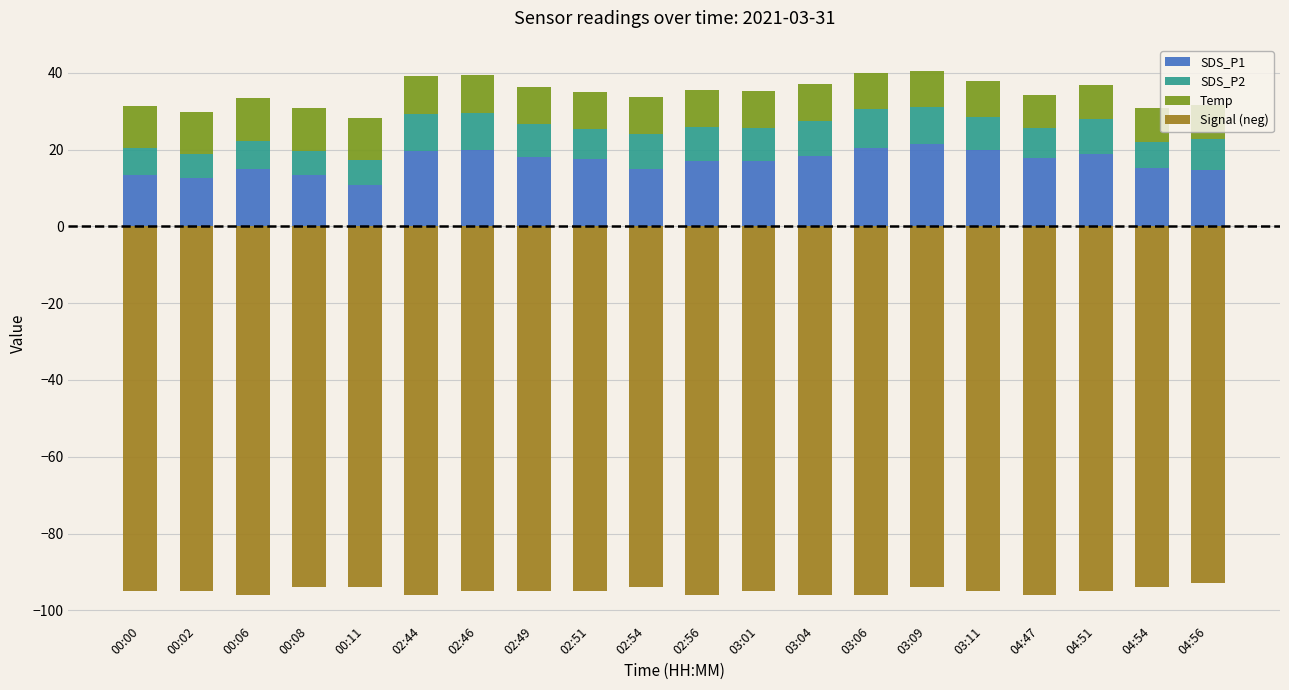

Where does the Temp series first go above 9?

00:00